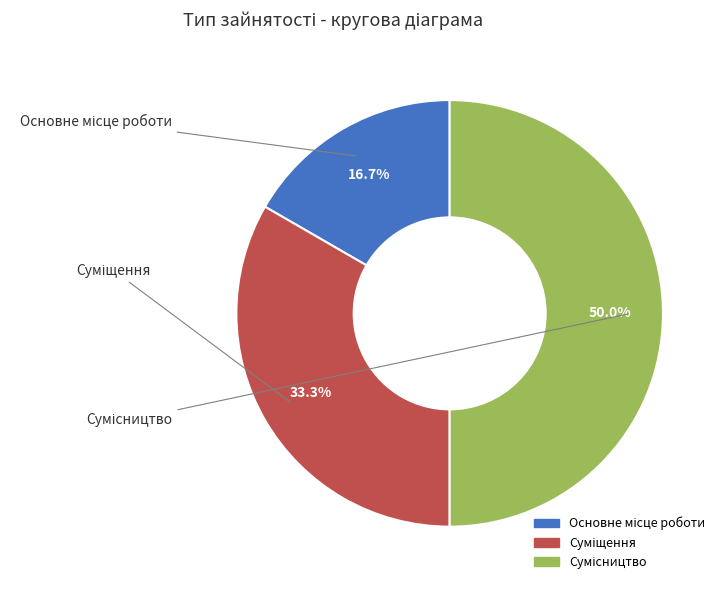

To the nearest percent, what is the average slice percentage?

33%